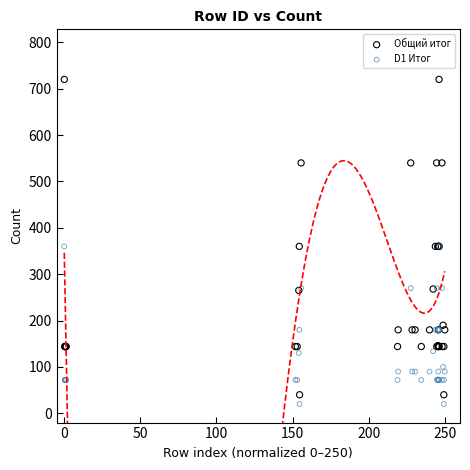

Which series contains the lowest Y value?

D1 Итог